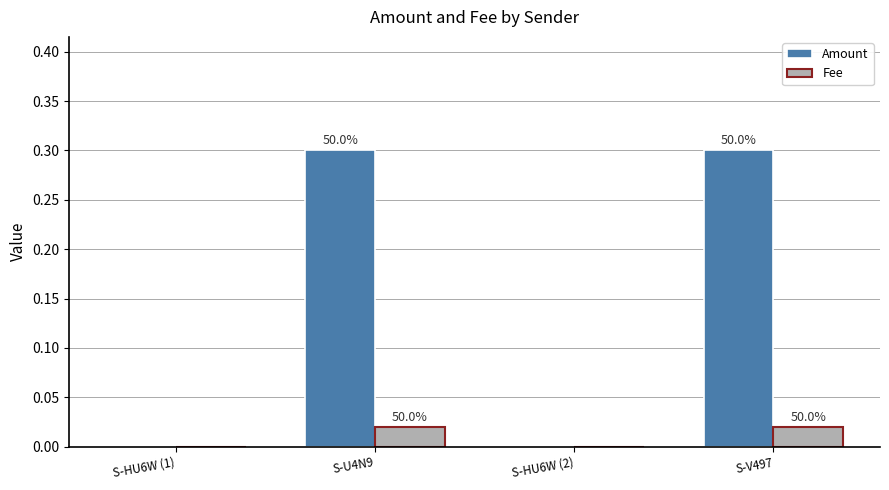

What position from the left is S-HU6W (2)?

3